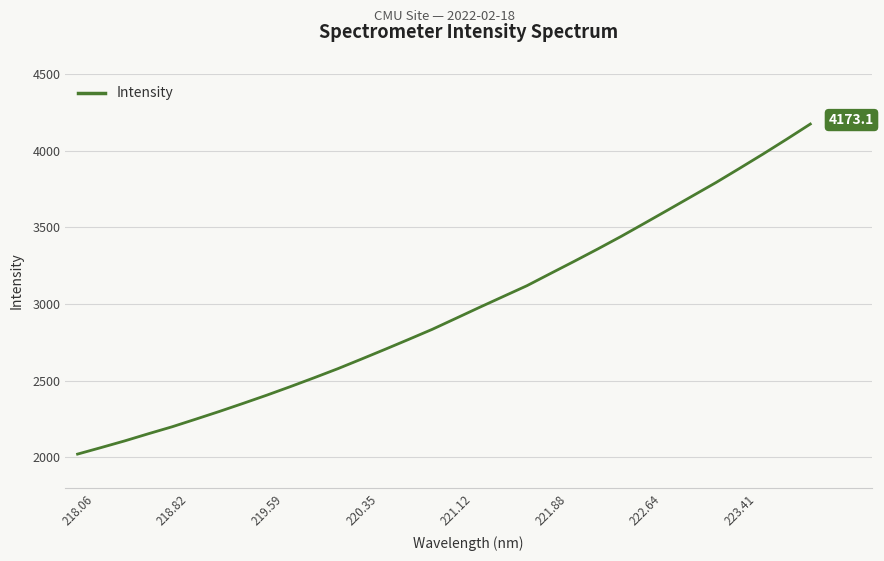

What is the smallest value displayed?

2021.9